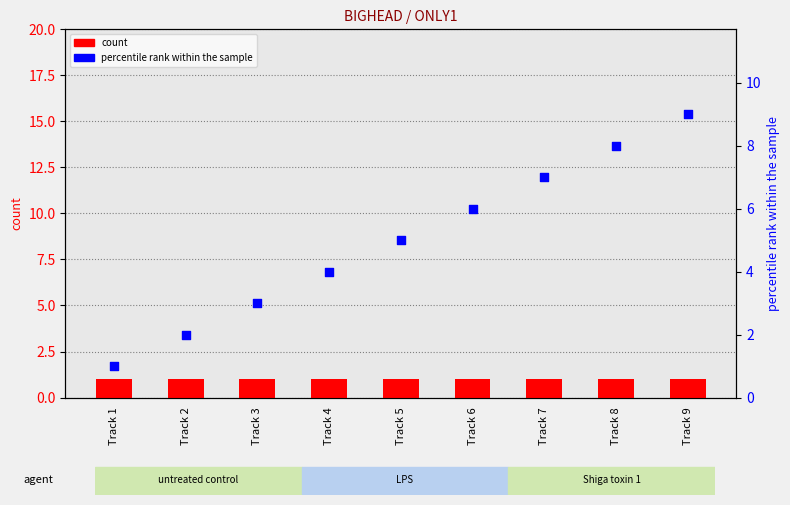

Which series reaches the maximum Y coordinate?

percentile rank within the sample